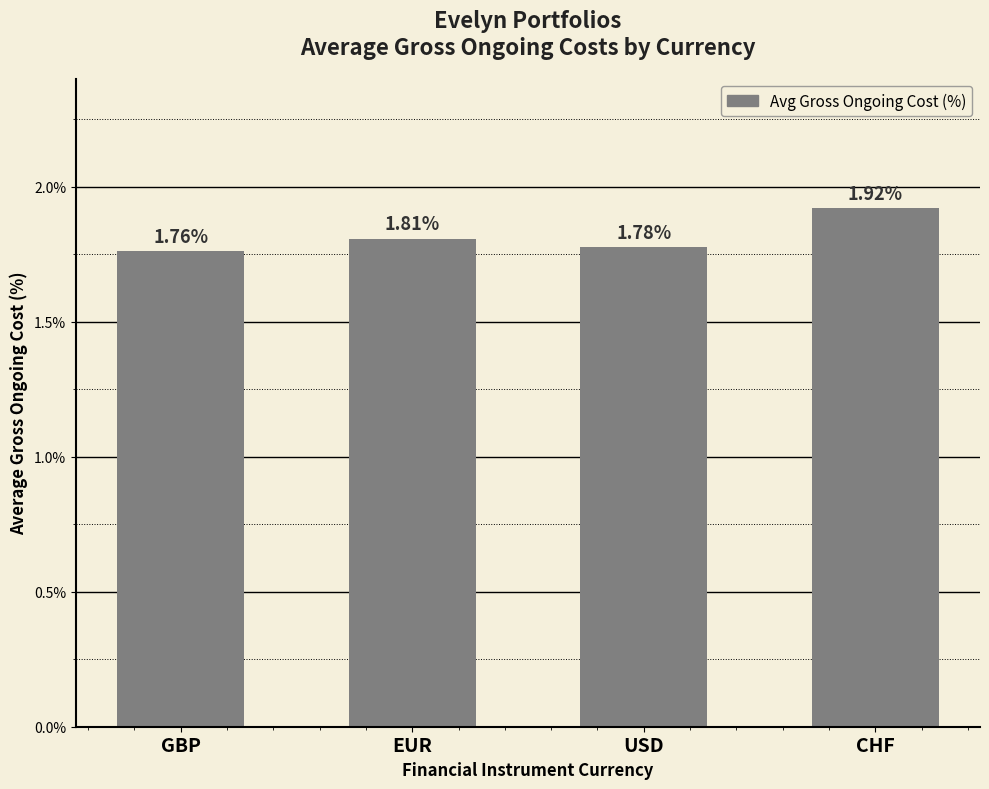

True or false: the data shows 1.8 at USD.

True